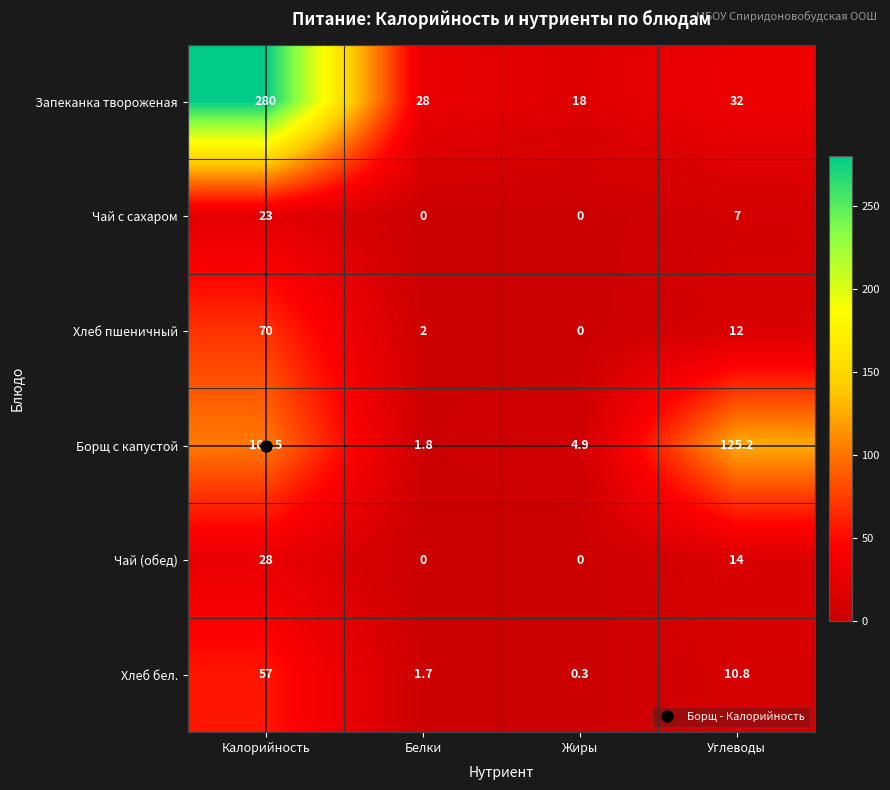

What is the difference between the maximum and second lowest values in the Борщ с капустой series?

120.3